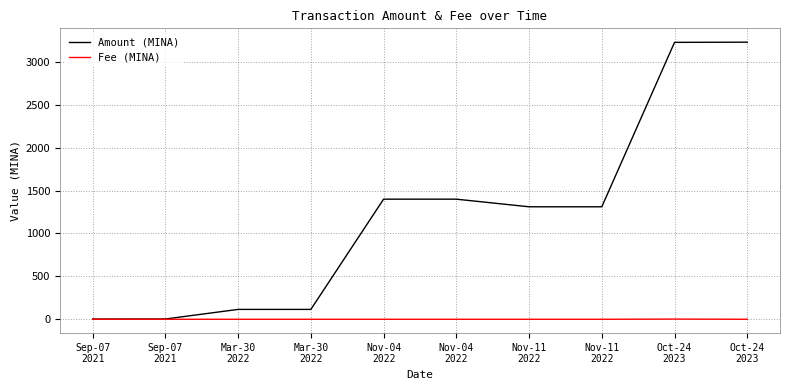

True or false: Amount (MINA) has more than 2 points higher than both neighbors.

False